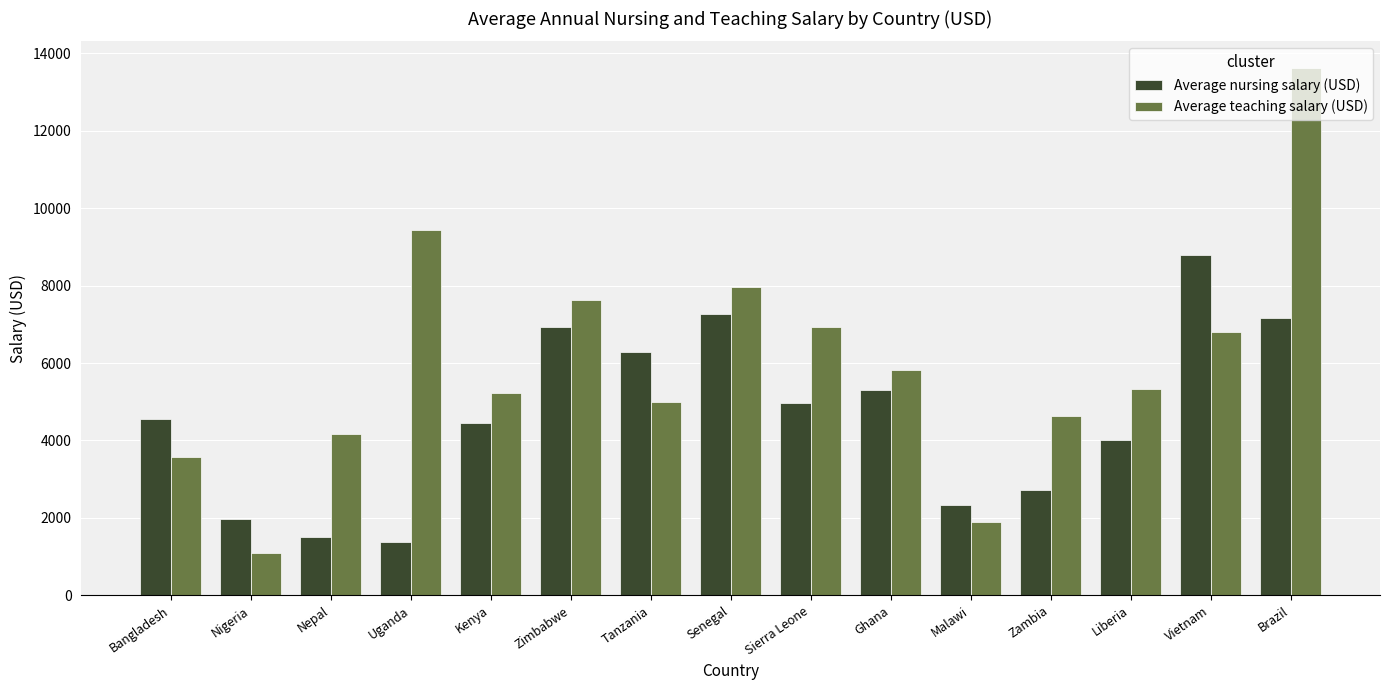

Rank the series by their maximum value, from lowest to highest.

Average nursing salary (USD), Average teaching salary (USD)